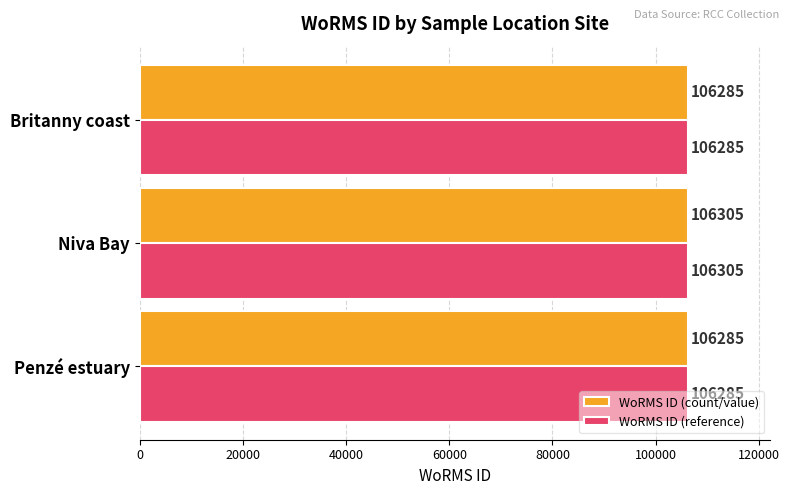

The WoRMS ID (reference) series shows 106274.4 at Penzé estuary. True or false?

True